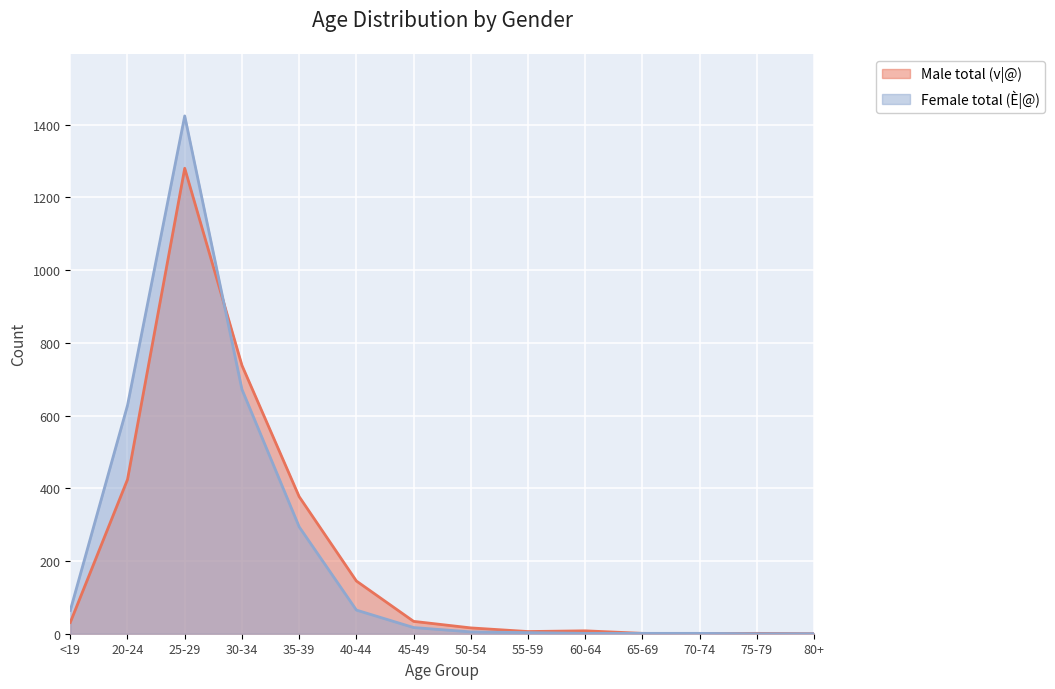

At how many categories does at least one series exceed 109?

5